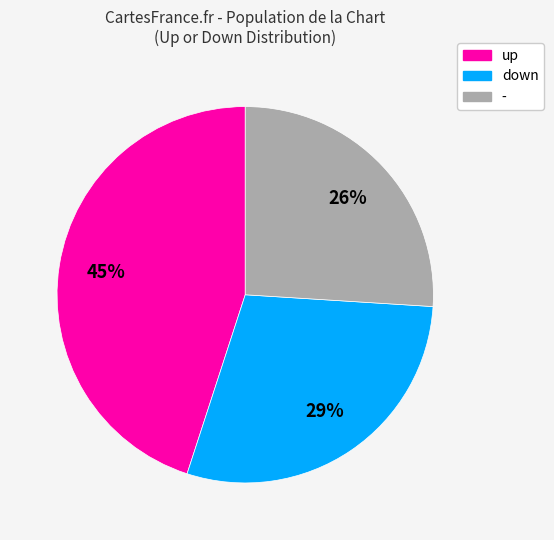

Rank the categories by value from highest to lowest.

up, down, -